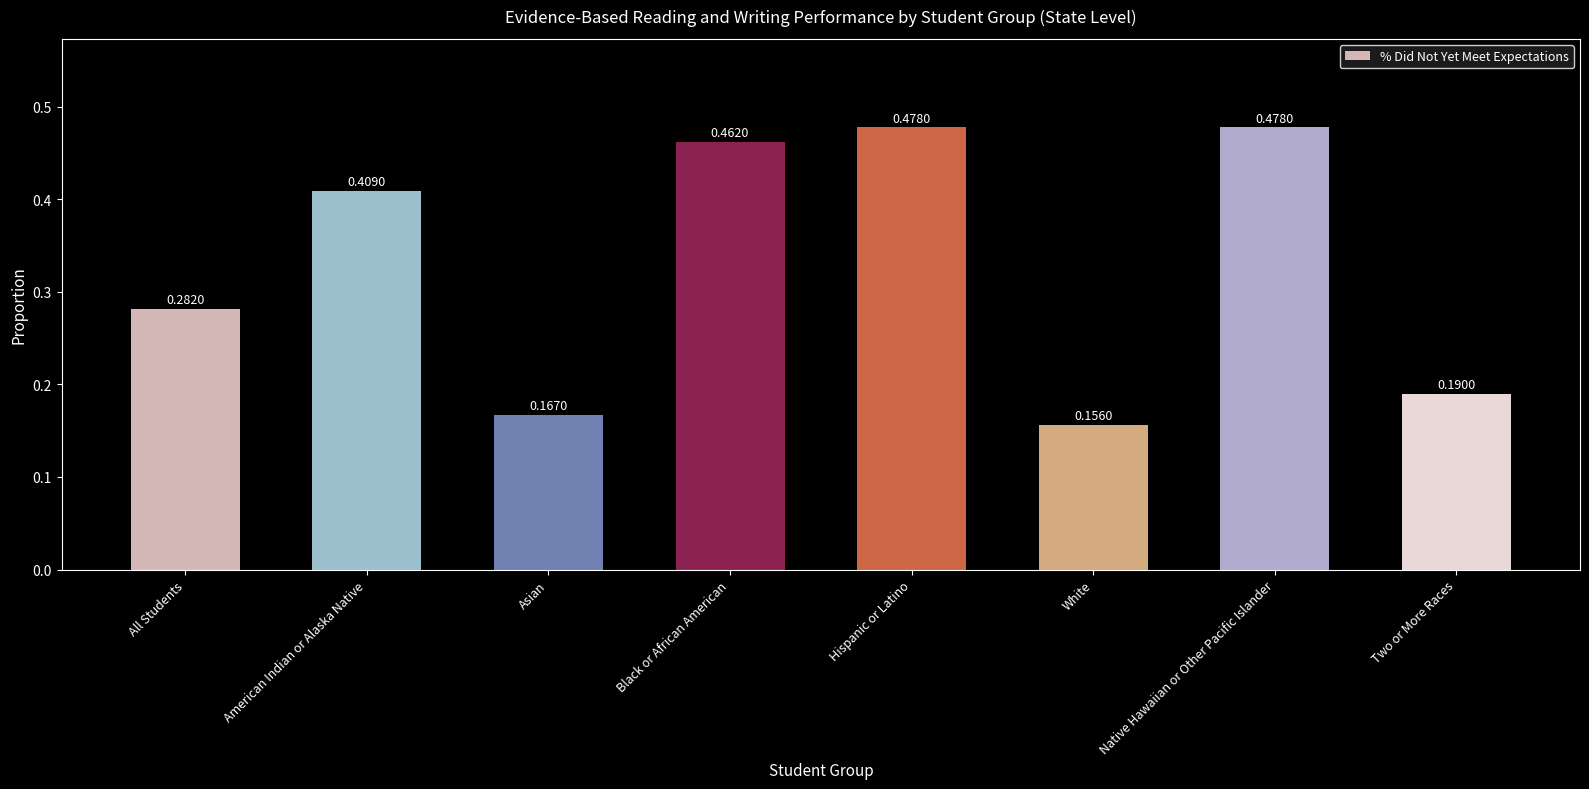

What is the label of the 8th bar from the left?

Two or More Races